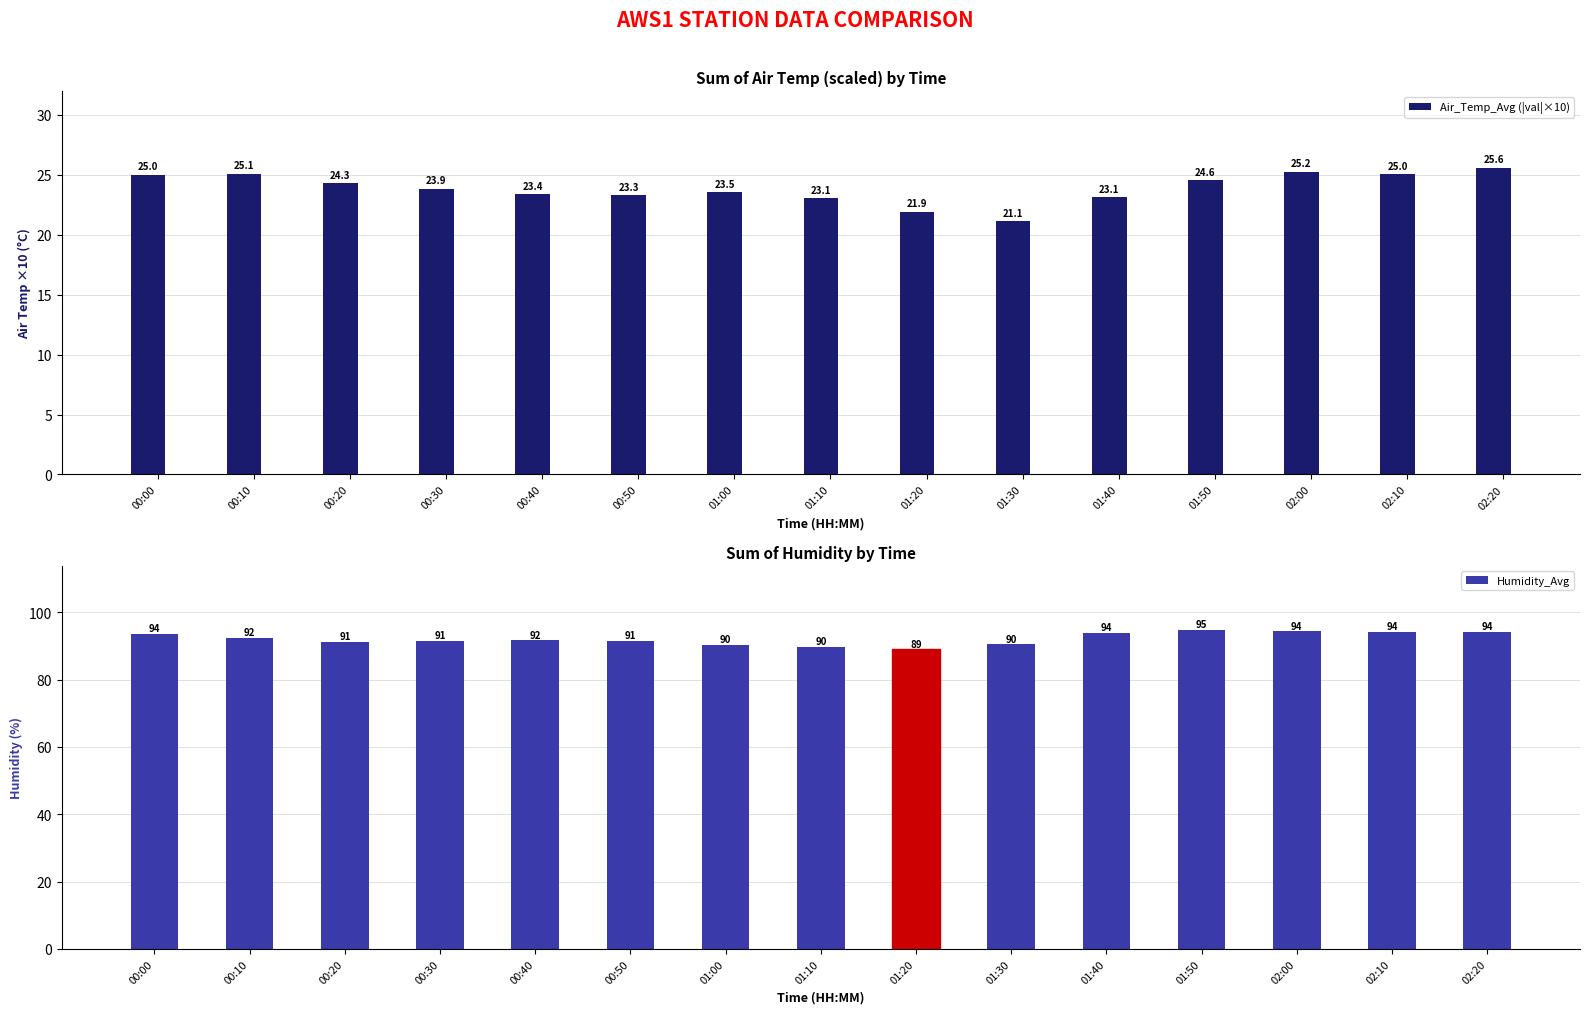

What is the difference between the Humidity_Avg values at 00:40 and 02:20?

2.6